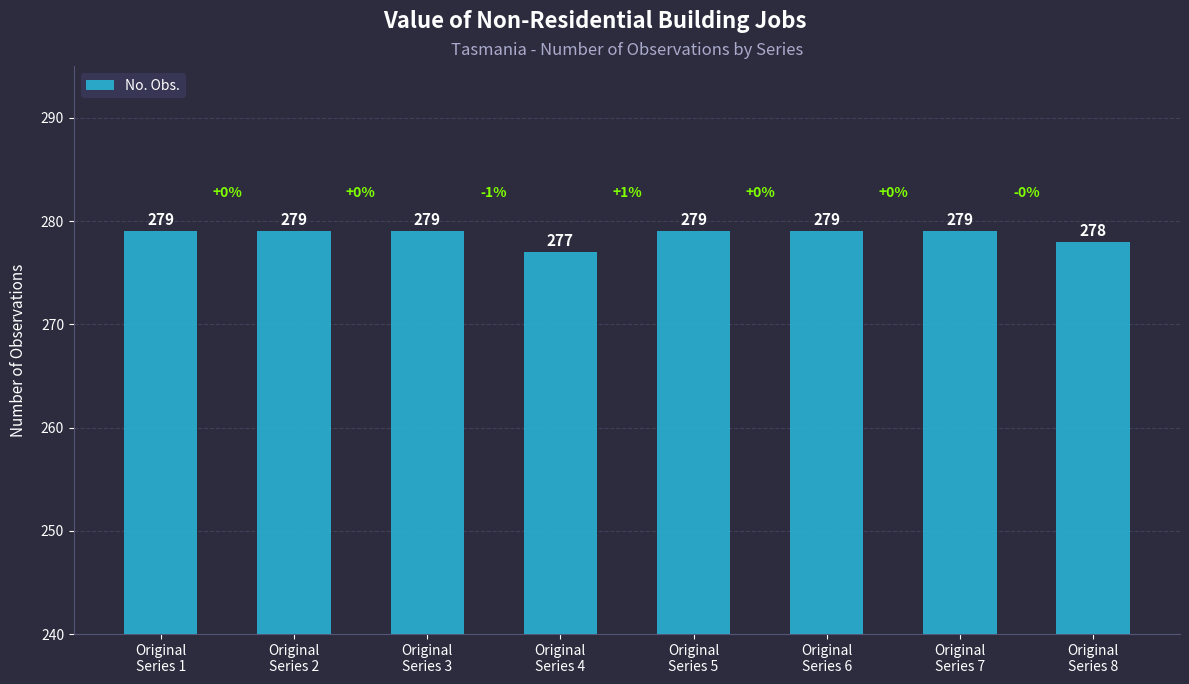

True or false: the data shows 128 at Original
Series 2.

False